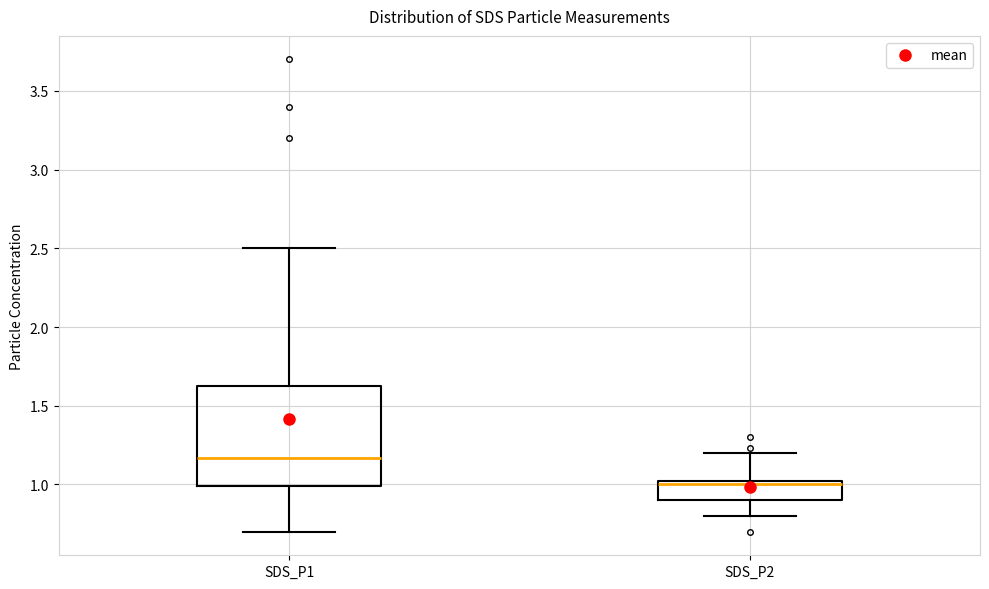

Which box has the lowest median line?

SDS_P2